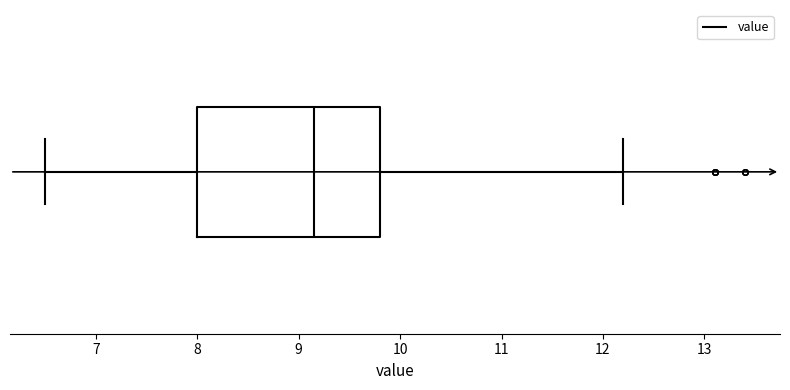

Read this box plot against the x-axis: the position of the median line, the range covered by the box, and the ends of both whiskers. The values are not printed on the chart, so give them approximately, as read against the axis.

median 9.2, box 8.0 to 9.8, whiskers 6.5 to 12.2